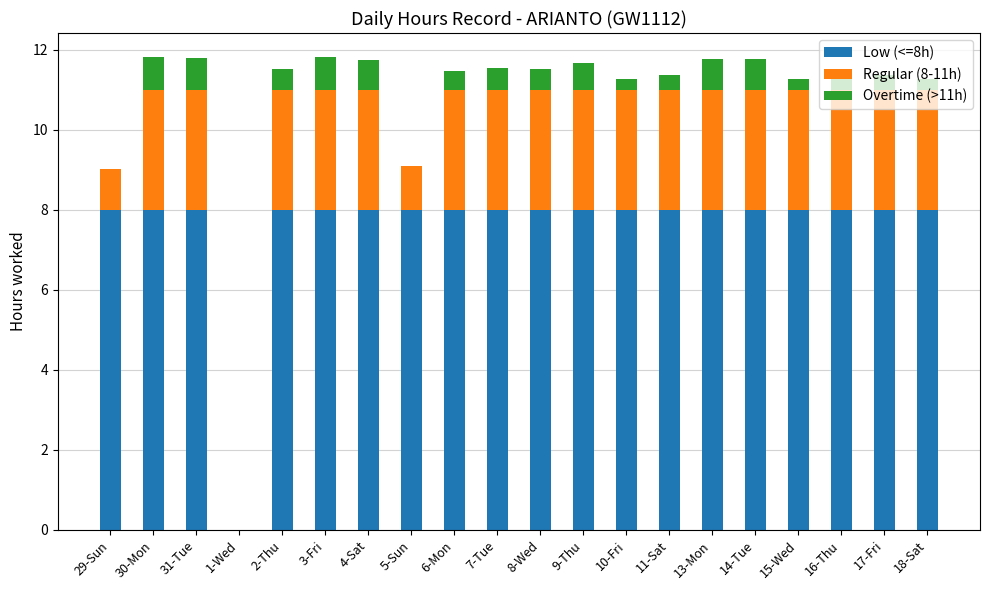

What is the average value of the Low (<=8h) series?

7.6